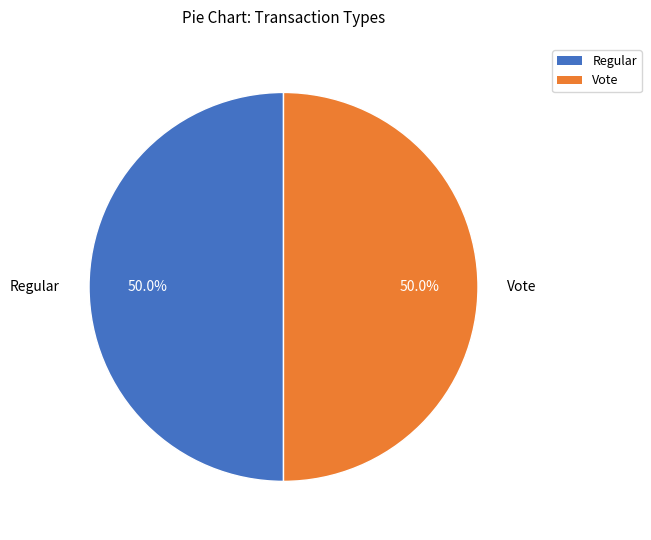

What percentage do Regular and Vote together represent?

100.0%